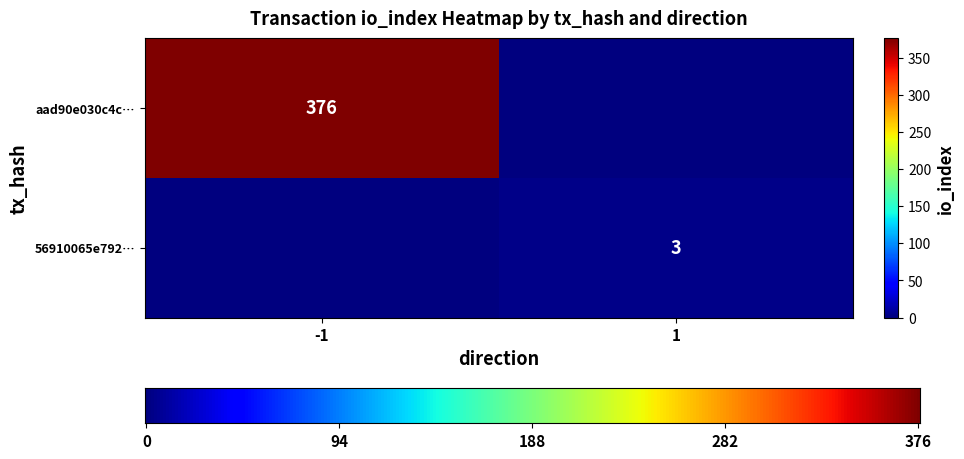

Reading right to left, transcribe all the data shown in this chart.

aad90e030c4ce82e7c44d37d95e36814009657f: 376	-1
56910065e7927e6409238628efe06b3940144db: 3	1